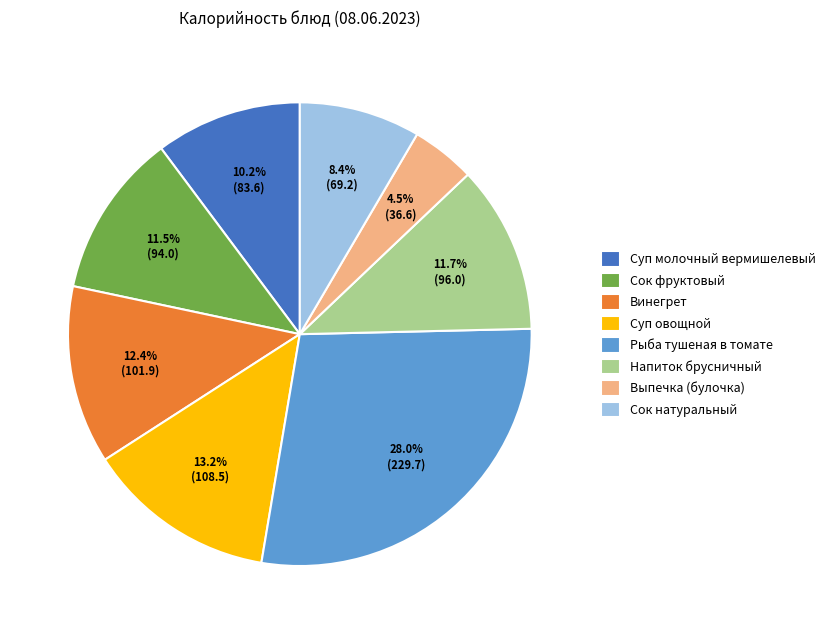

To the nearest percent, what is the combined percentage of Суп молочный вермишелевый and Рыба тушеная в томате?

38%